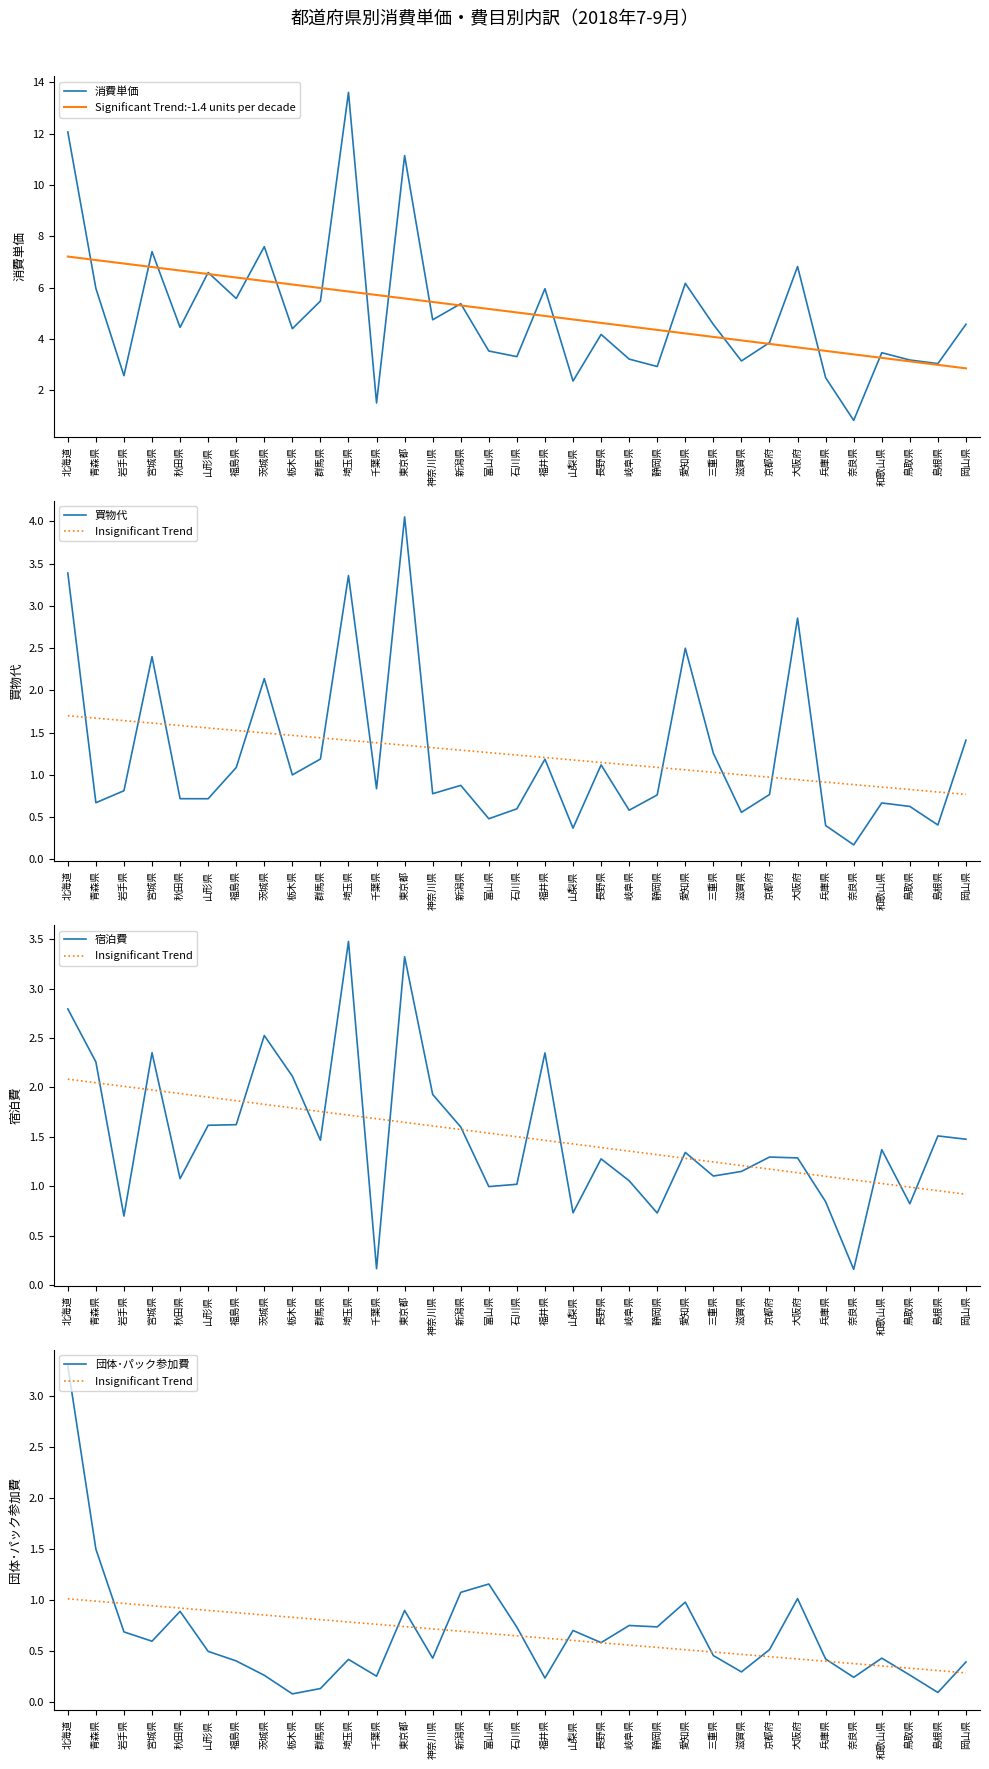

What is the difference between the maximum and minimum values in the 買物代 series?

3.9